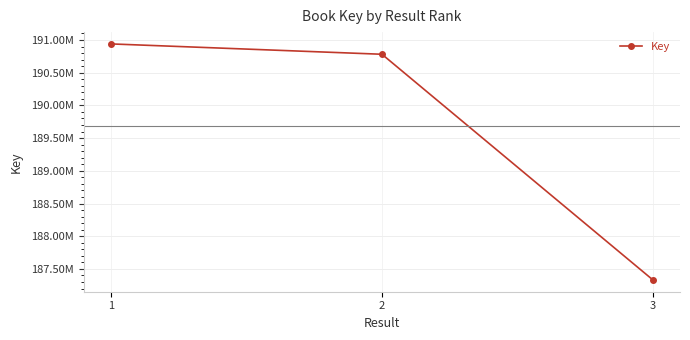

Reading left to right, transcribe all the data shown in this chart.

190940024	190781807	187332006